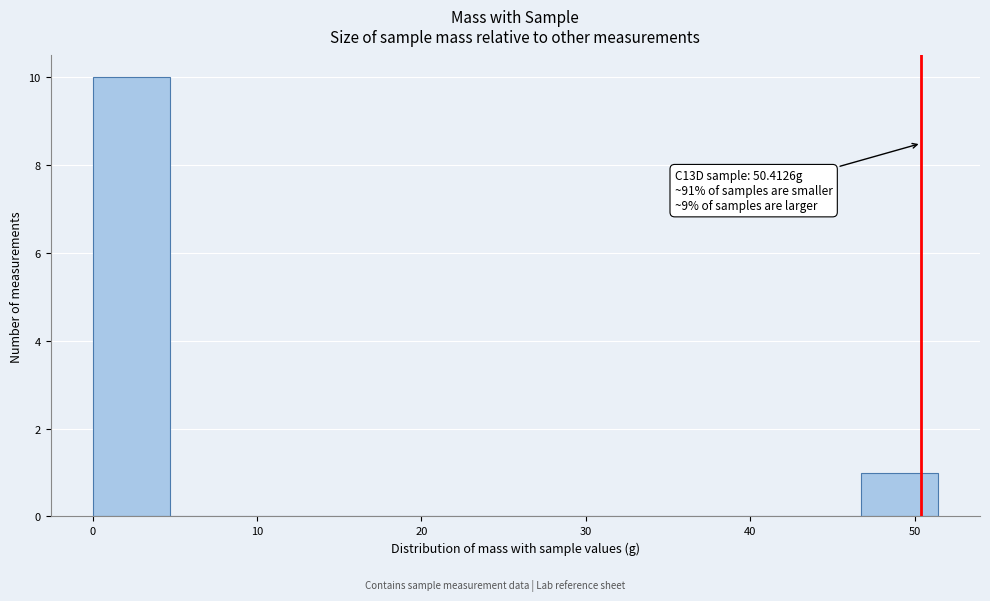

Over which range of the x-axis is the bar tallest?

0 to 5